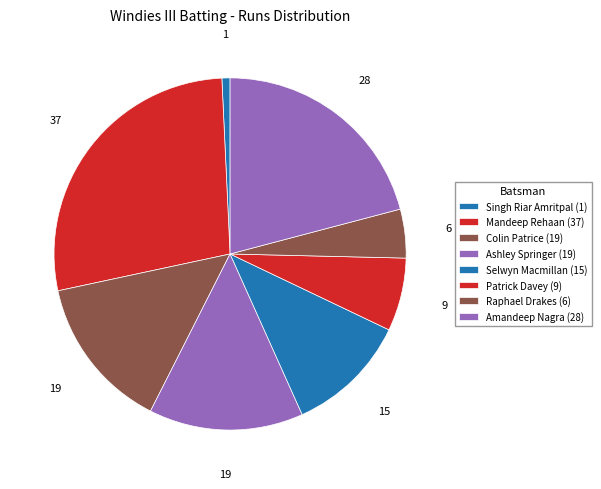

How many segments does this pie chart have?

8